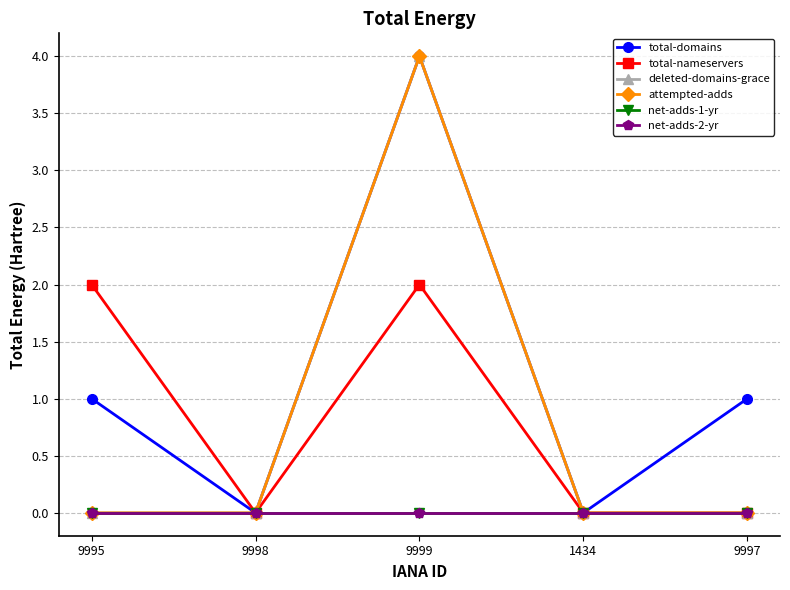

Does the chart have visible grid lines?

Yes